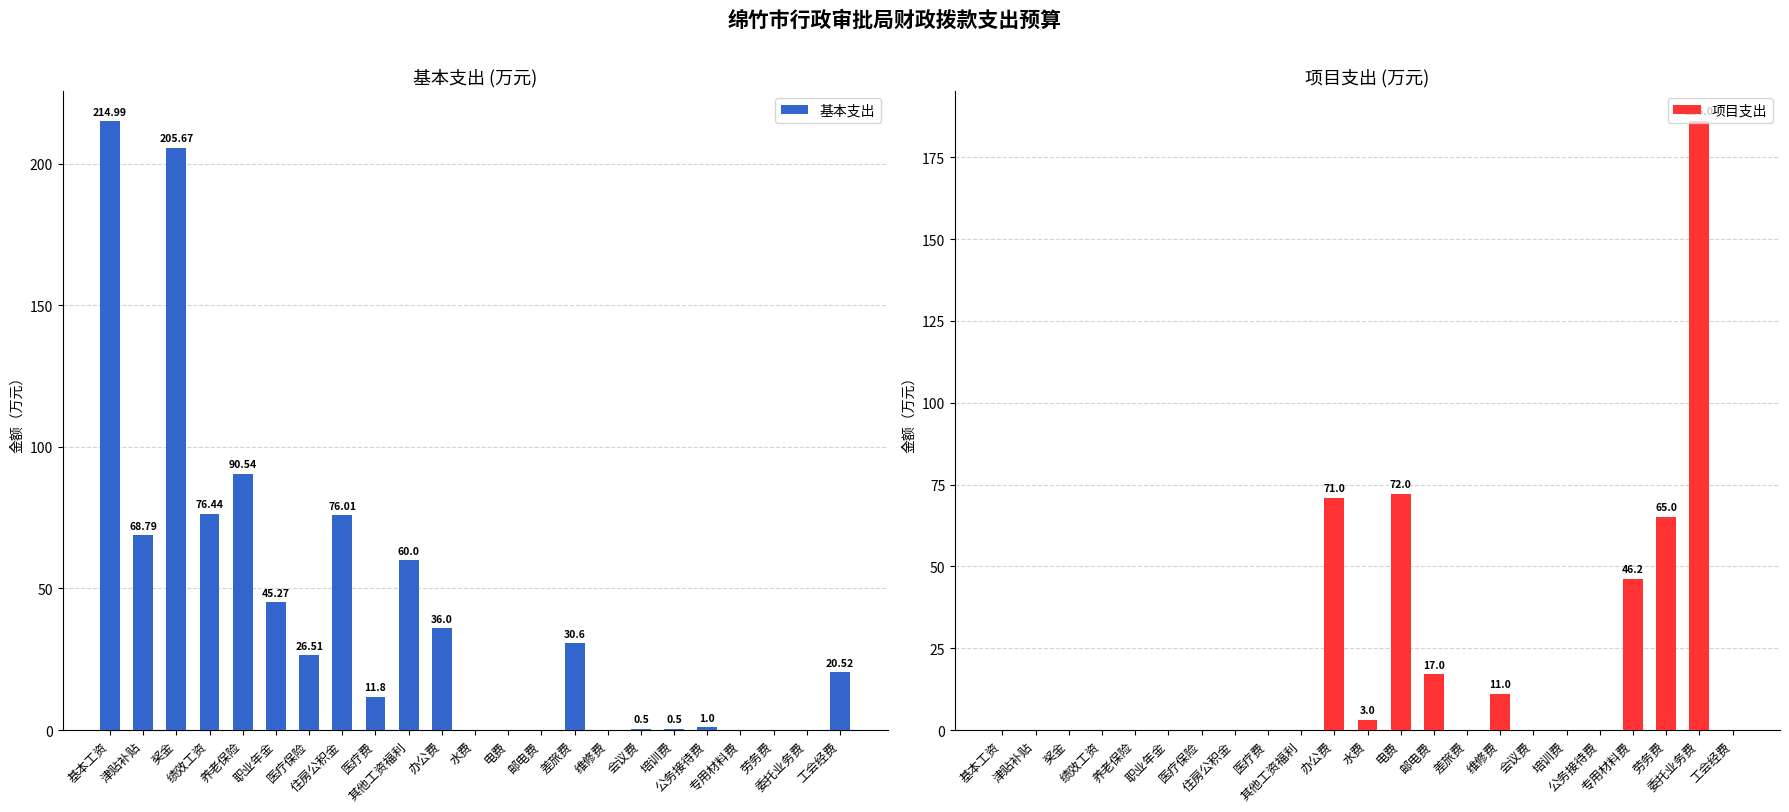

The 基本支出 series shows 47.3 at 差旅费. True or false?

False